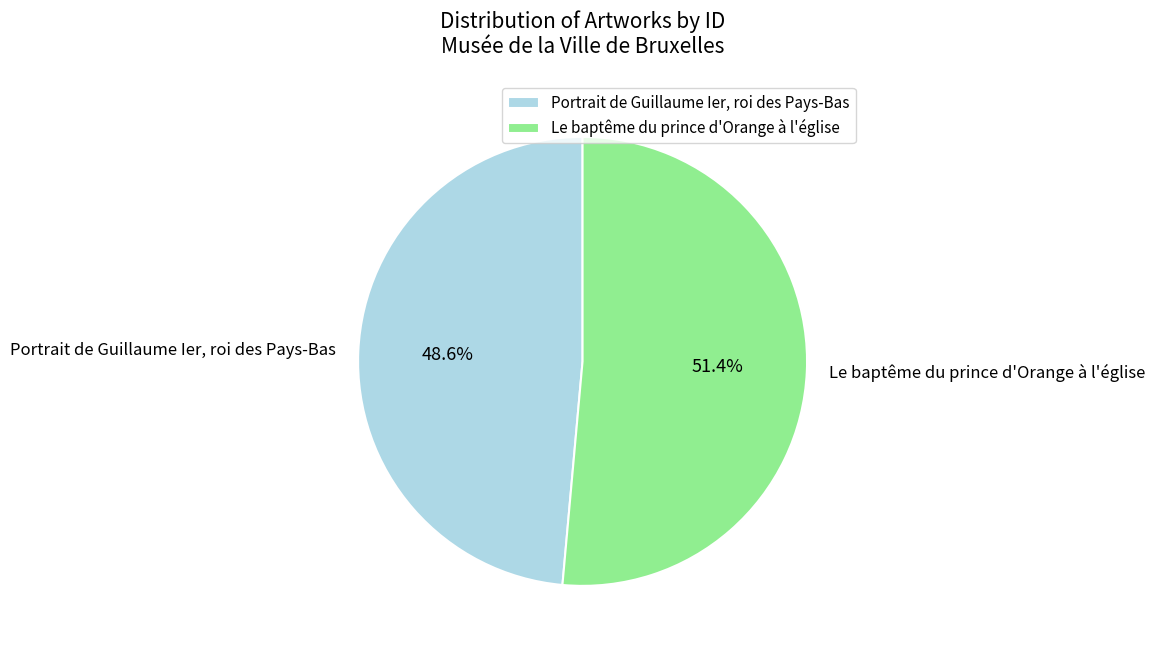

How many segments does this pie chart have?

2